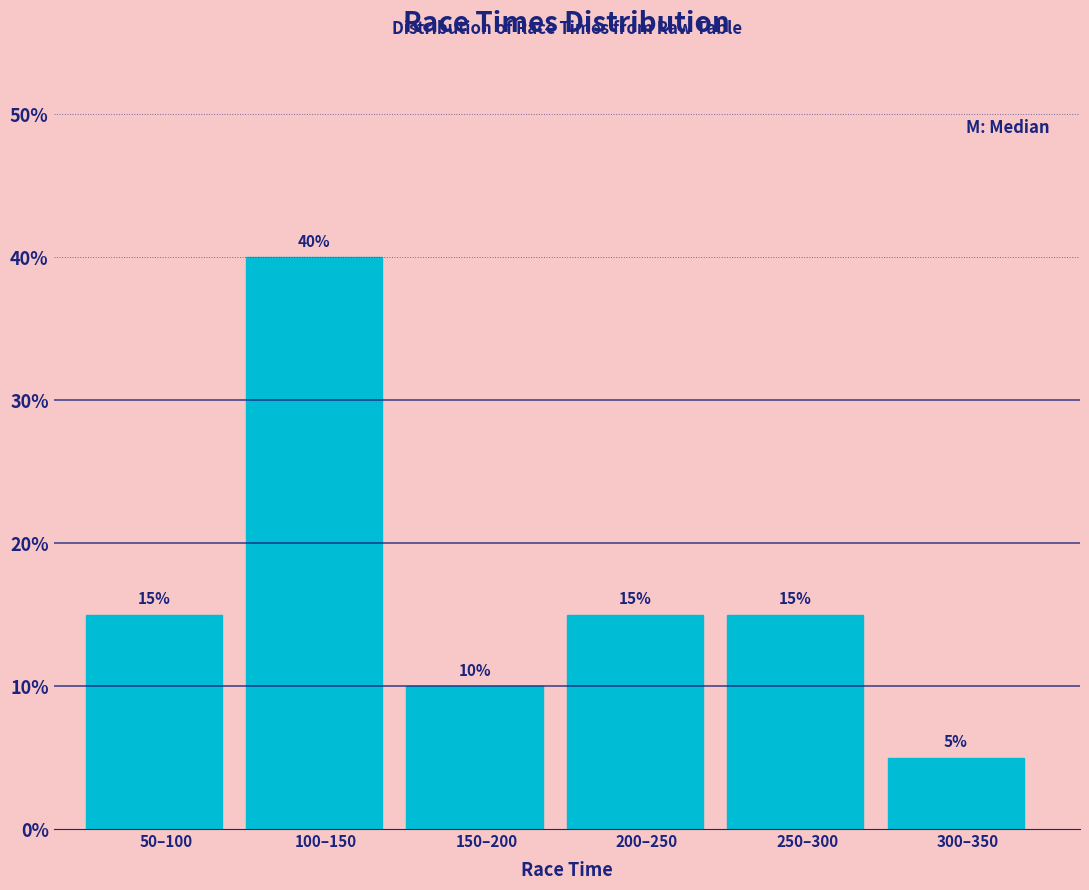

Reading left to right, what are all the values shown in this chart?

15	40	10	15	15	5